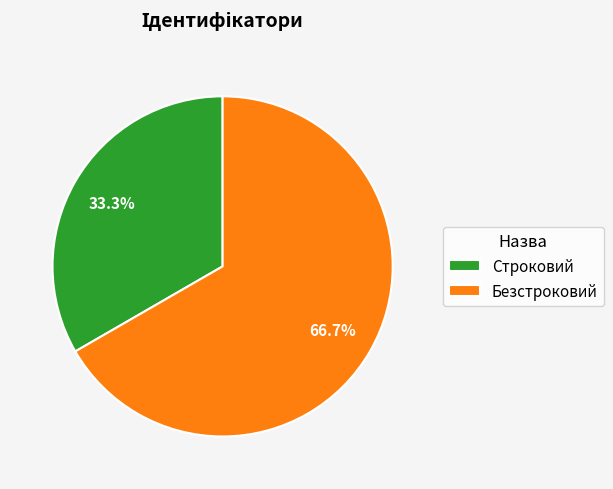

What percentage is the Строковий slice, to the nearest percent?

33%